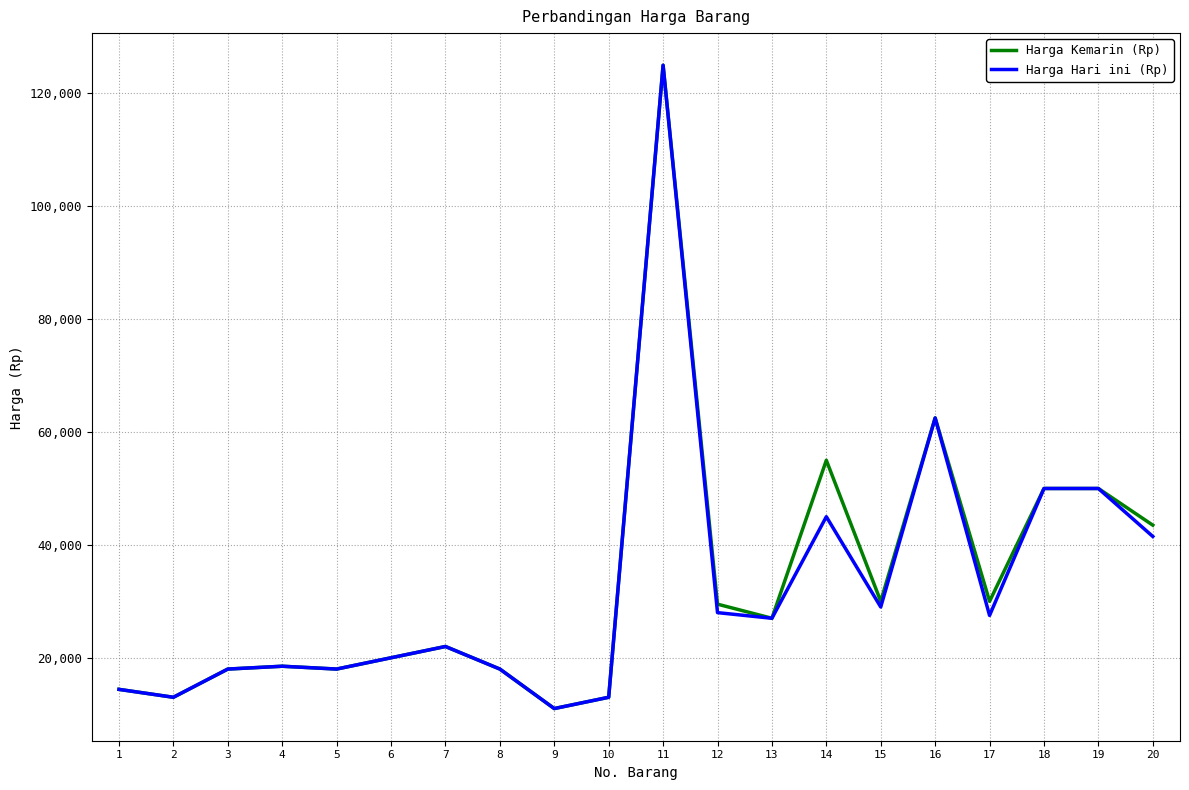

The value of Harga Kemarin (Rp) at 9 is 4082. True or false?

False